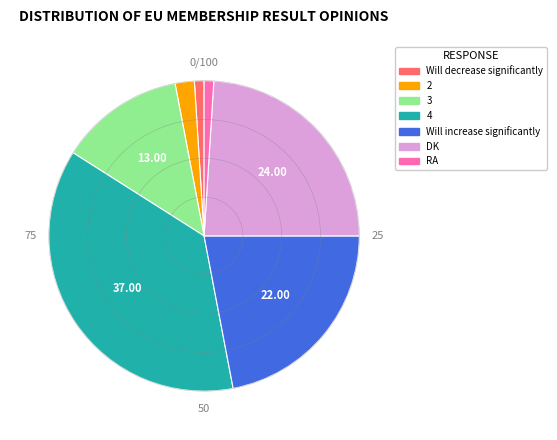

Does any single category account for the majority?

No